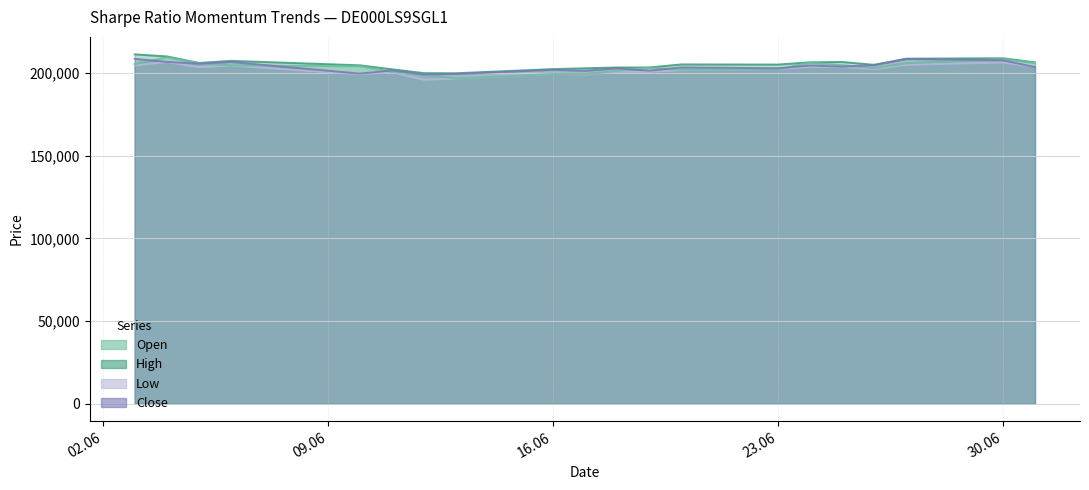

What is the greatest value displayed?

211213